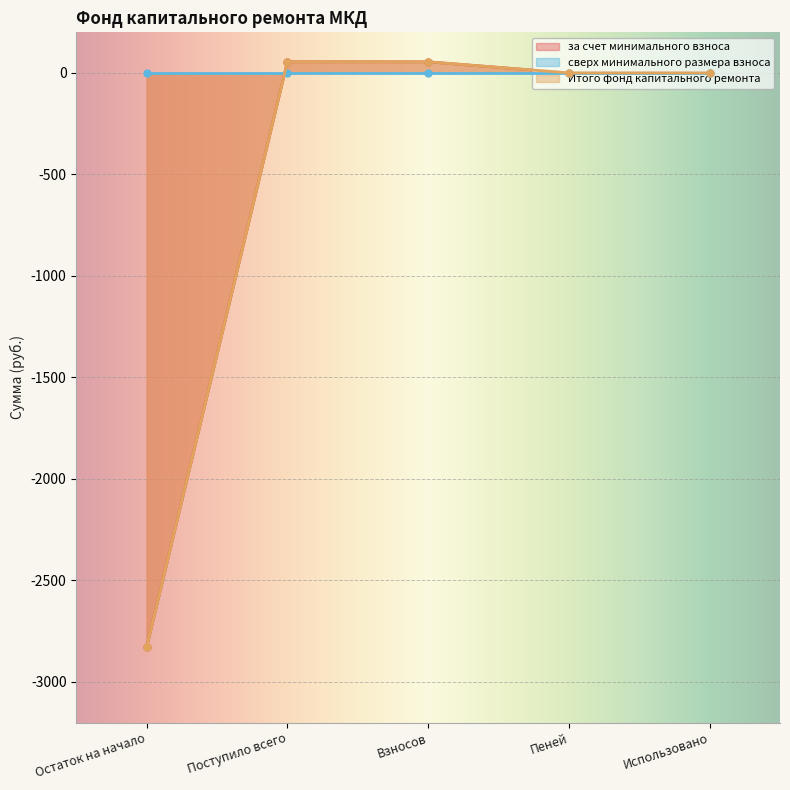

How many values in the за счет минимального взноса series are below 0?

1